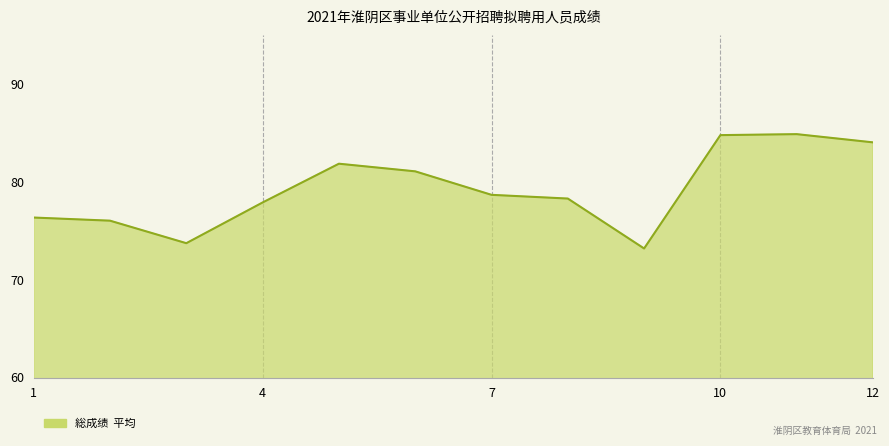

What is the maximum value shown in the chart?

84.9